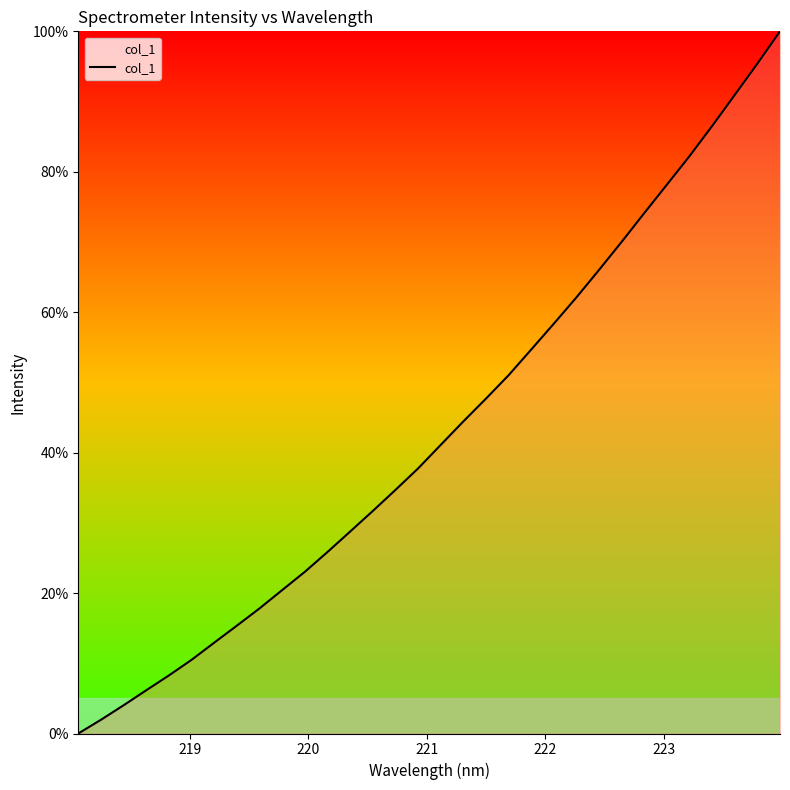

What is the maximum value shown in the chart?

100.0